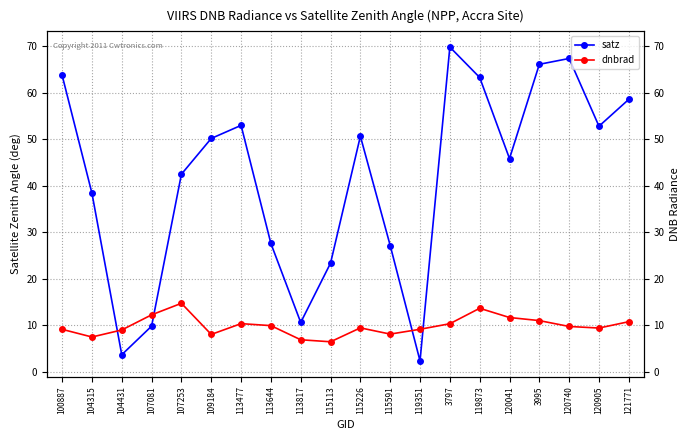

What is the approximate value of dnbrad at 120905?

9.4